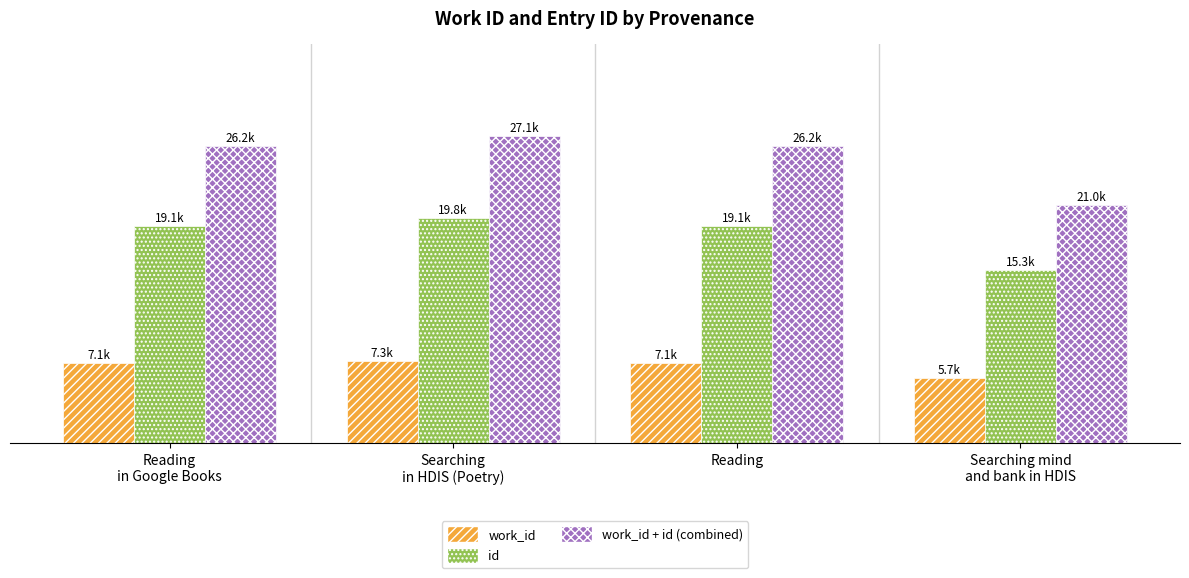

Does the chart contain stacked bars?

No